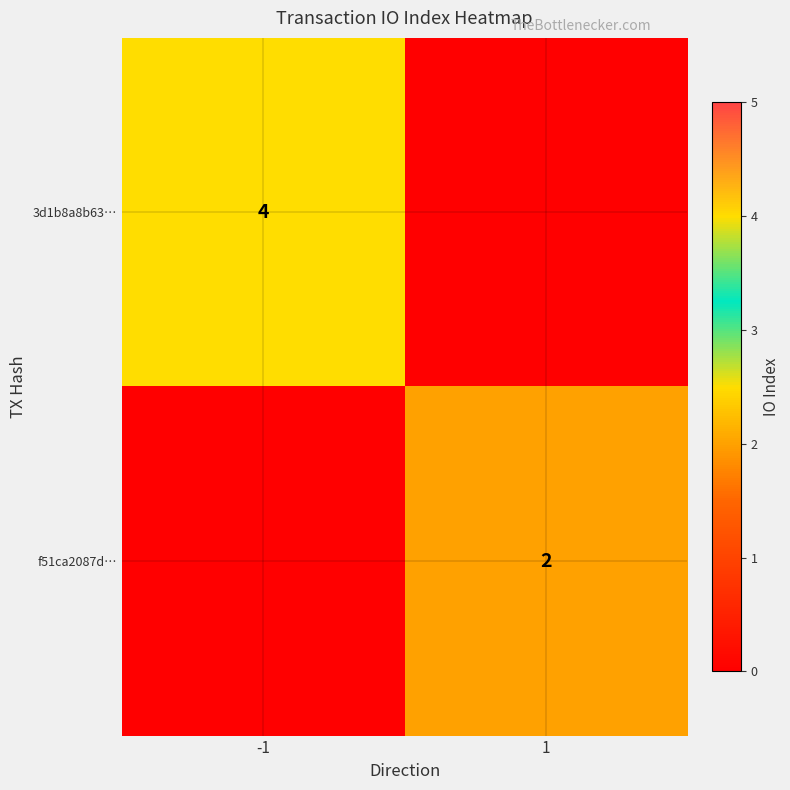

What is the total value across all series at 1?

2